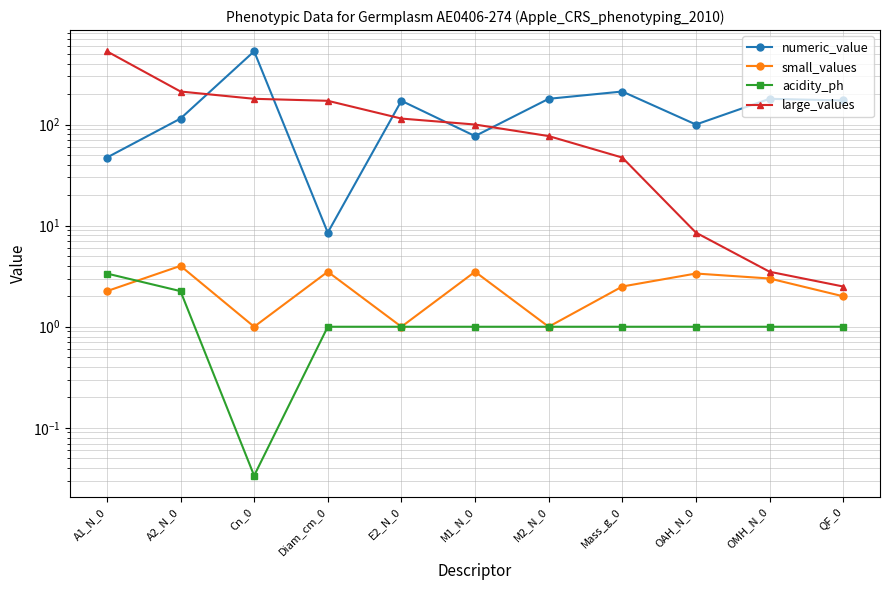

What is the greatest value displayed?

529.8